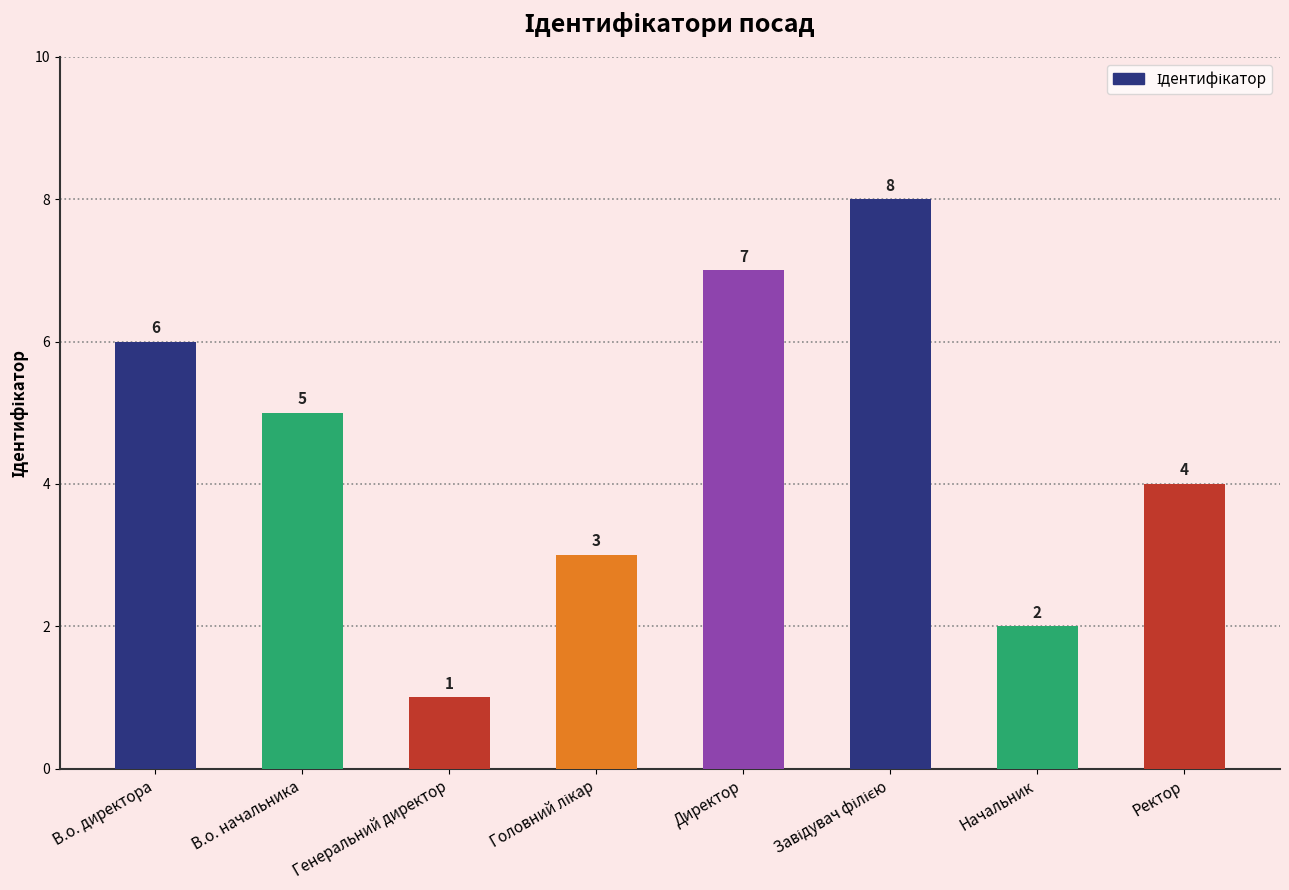

Count the values in the range 3 to 7.

5